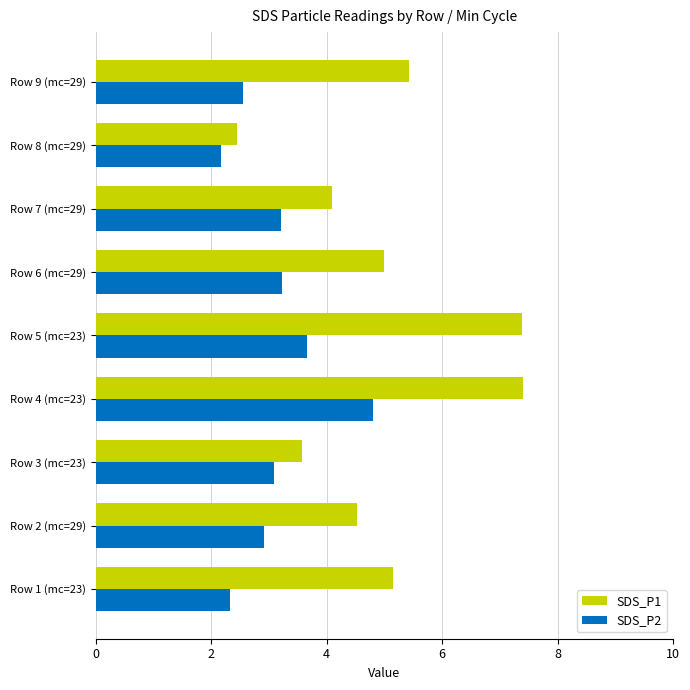

What is the spread (max minus min) of values at Row 8 (mc=29)?

0.3